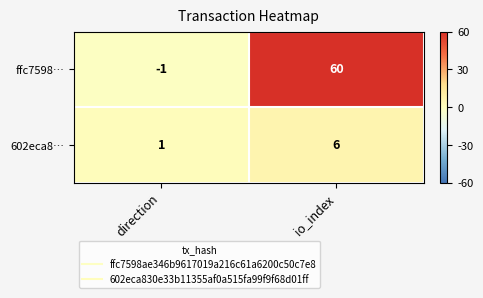

Rank the series by their average value, from lowest to highest.

602eca8…, ffc7598…